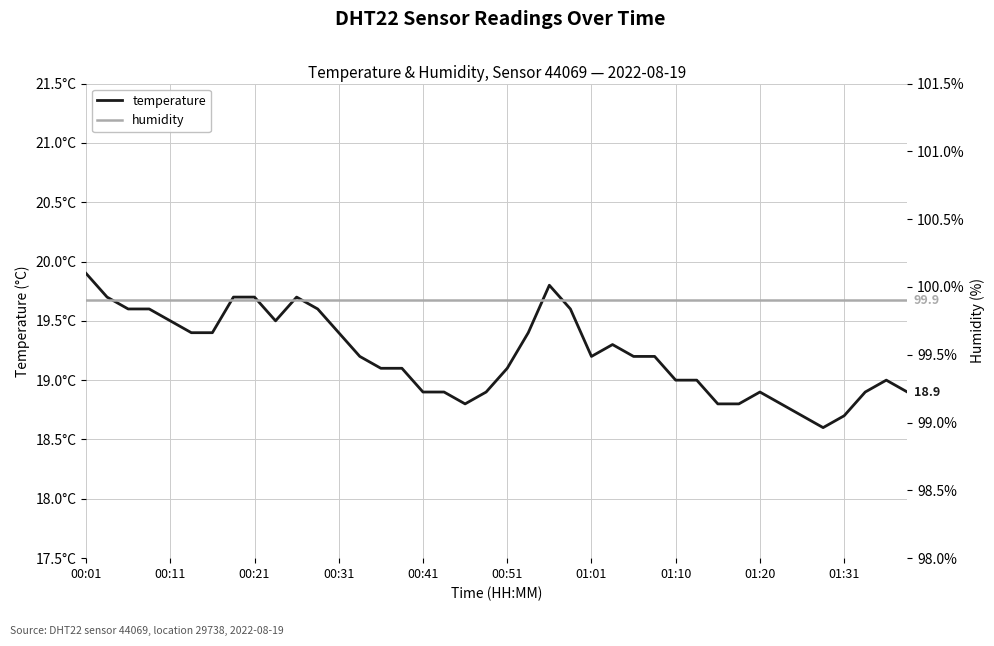

At which label does temperature first exceed 19?

00:01